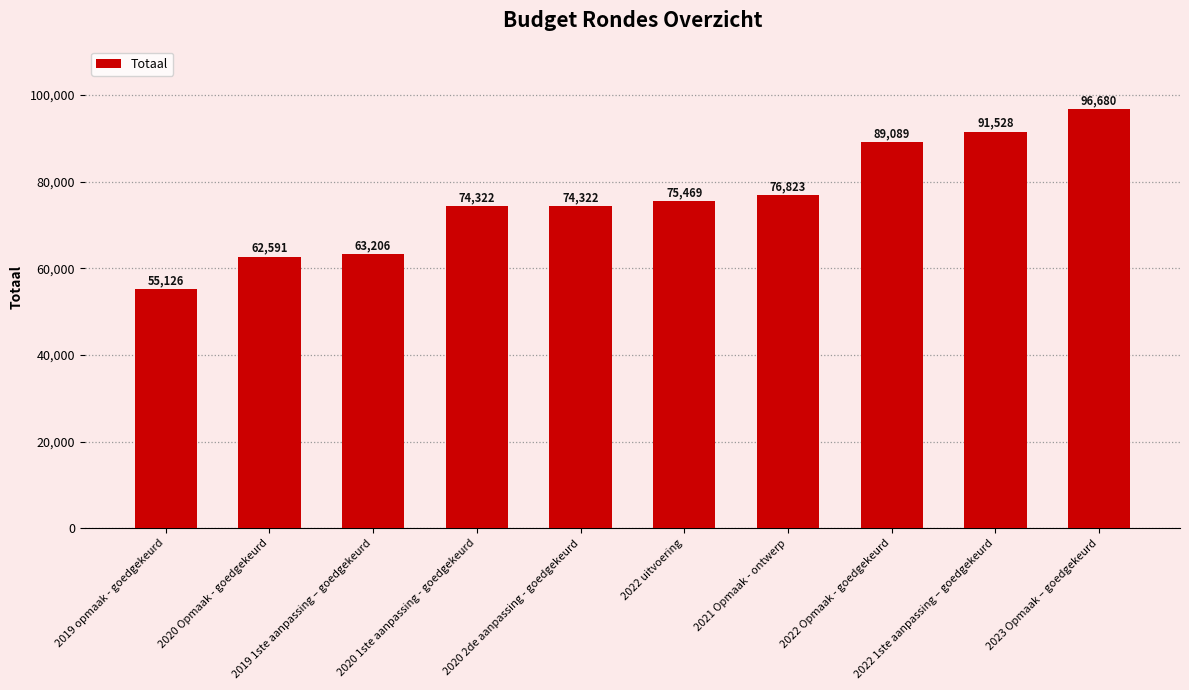

Reading left to right, what are all the values shown in this chart?

2019 opmaak - goedgekeurd=55126	2020 Opmaak - goedgekeurd=62591	2019 1ste aanpassing – goedgekeurd=63206	2020 1ste aanpassing - goedgekeurd=74322	2020 2de aanpassing - goedgekeurd=74322	2022 uitvoering=75469	2021 Opmaak - ontwerp=76823	2022 Opmaak - goedgekeurd=89089	2022 1ste aanpassing – goedgekeurd=91528	2023 Opmaak – goedgekeurd=96680